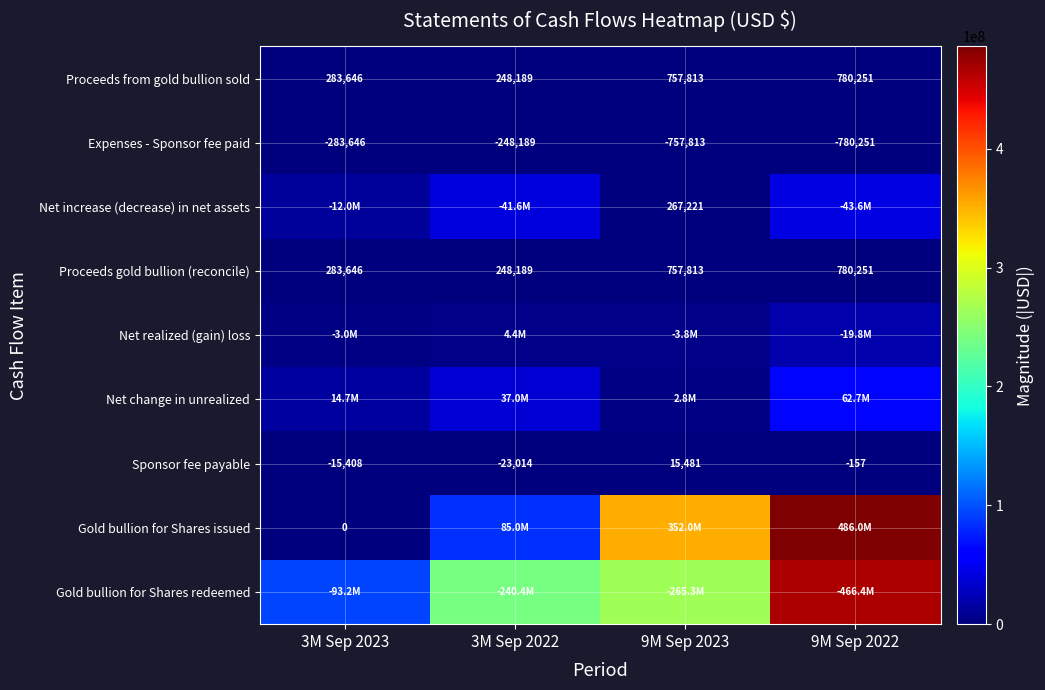

Where is Expenses - Sponsor fee paid nearest to the value -514220?

3M Sep 2023